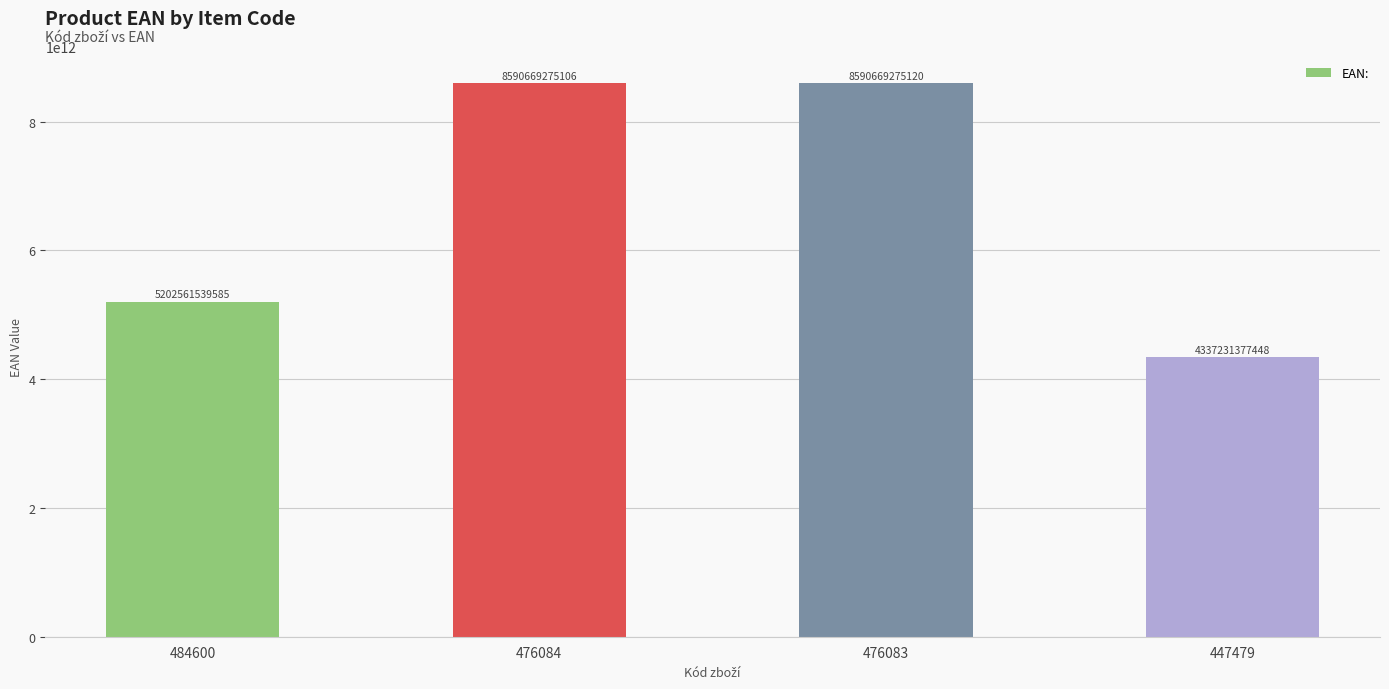

List the labels in order of value, smallest first.

447479, 484600, 476084, 476083